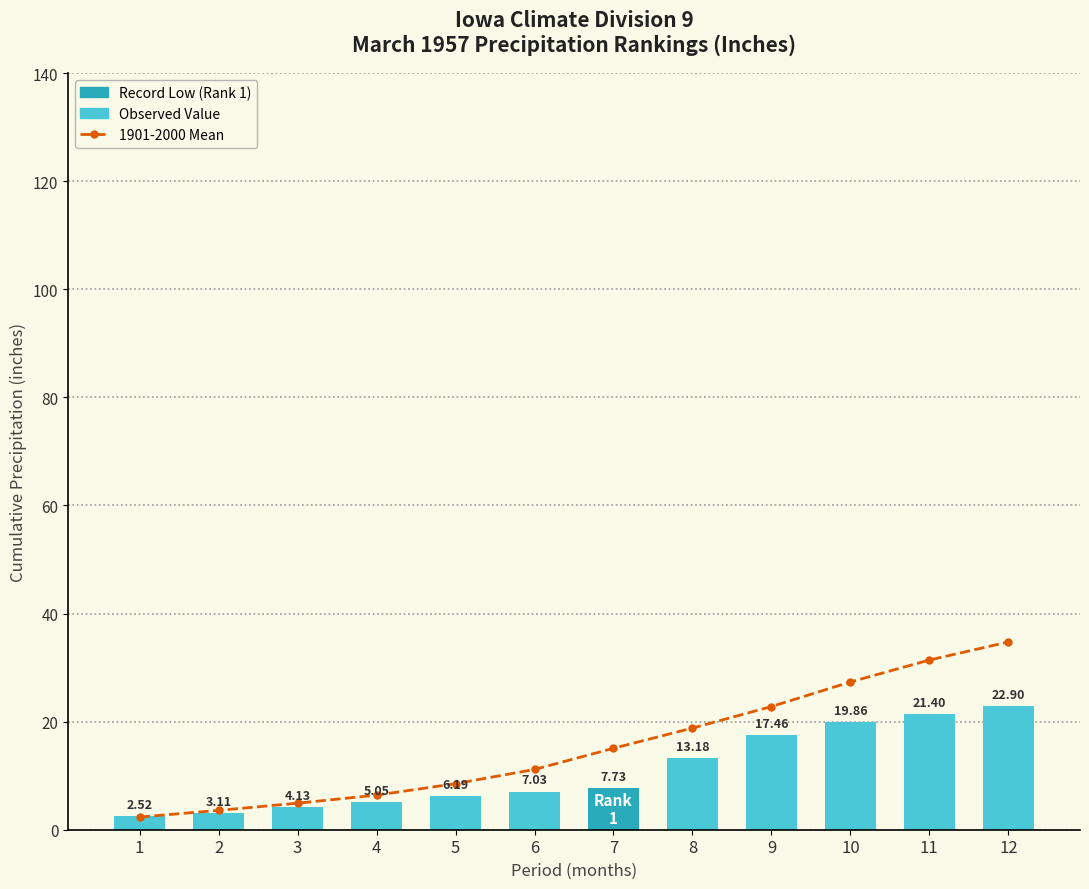

What is the sum of the Cumulative Precipitation (Value) values at 2 and 3?

7.2